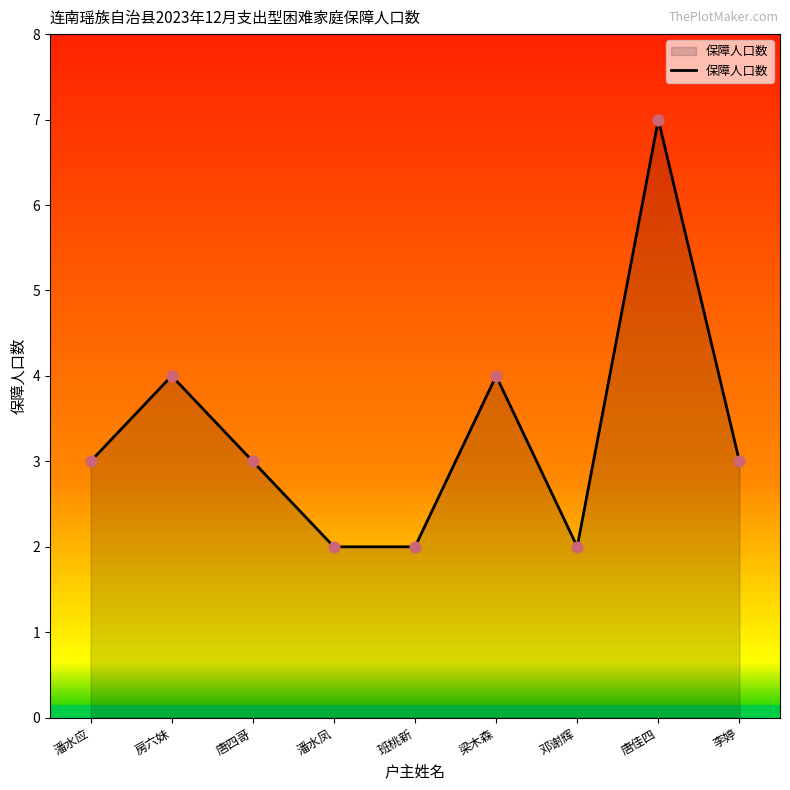

Which has a higher value, 邓谢辉 or 唐佳四?

唐佳四